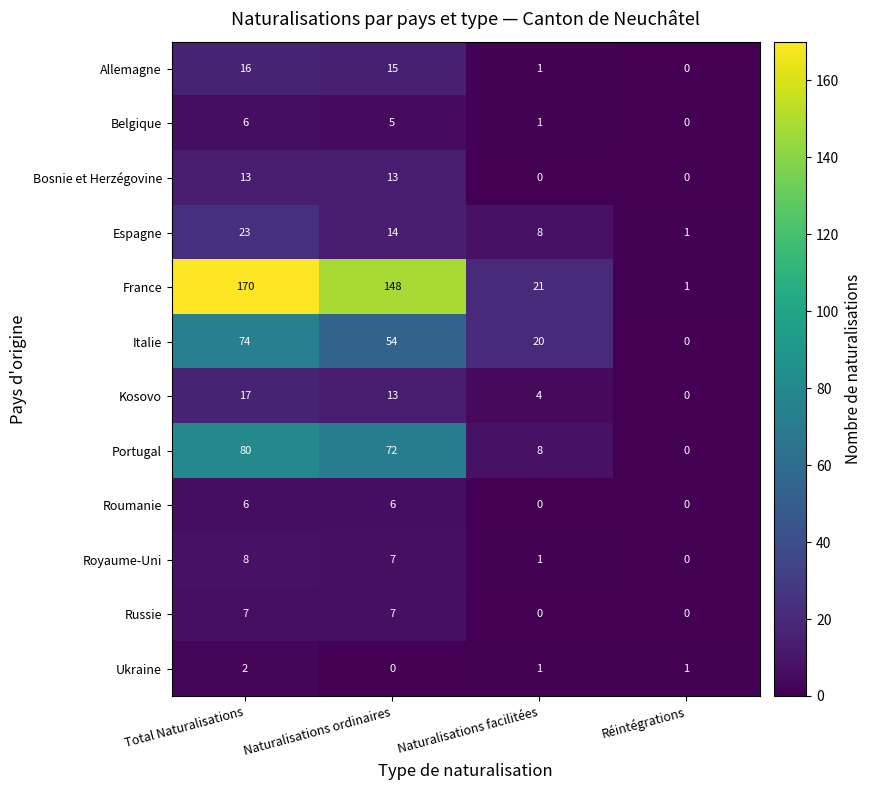

Which series has the widest spread of values?

France